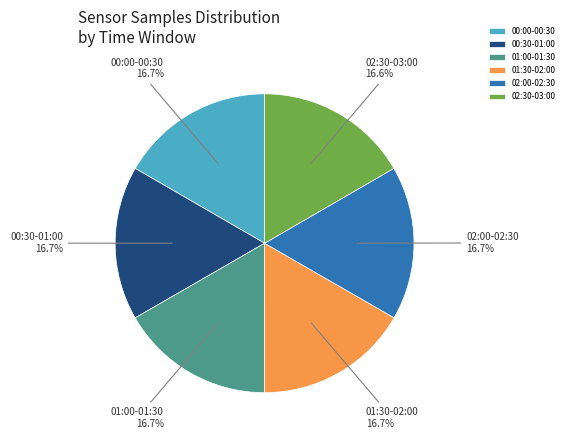

Count the number of slices in the pie.

6